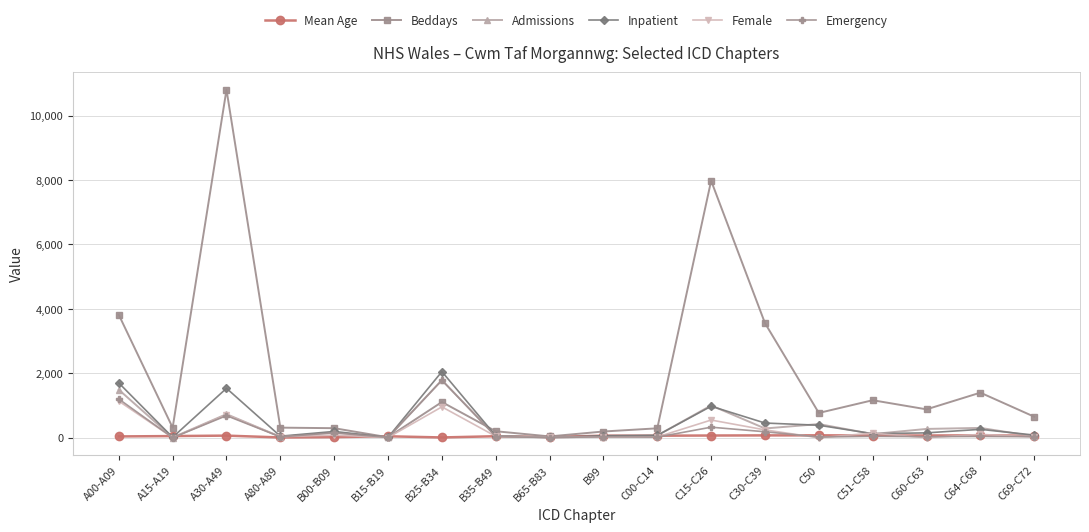

Which series has the largest range (max minus min)?

Beddays